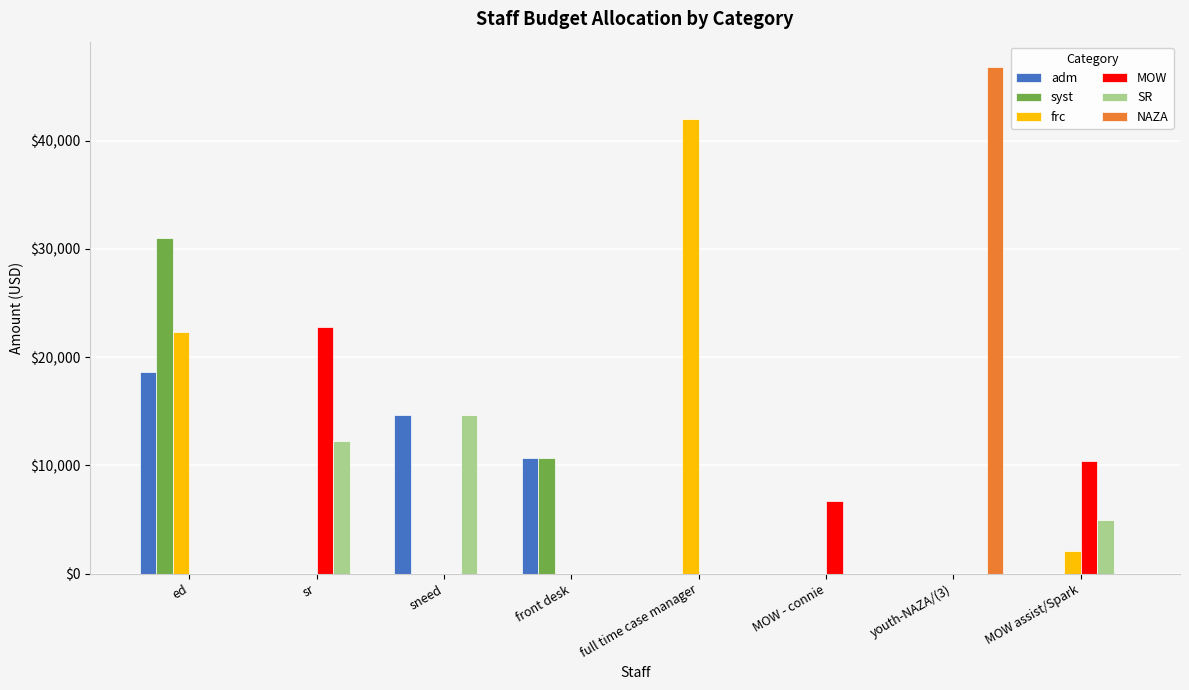

What is the total value across all series at ed?

71900